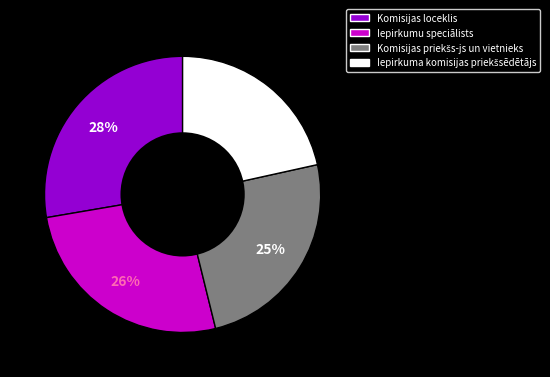

What percentage is the Komisijas loceklis slice, to the nearest percent?

28%